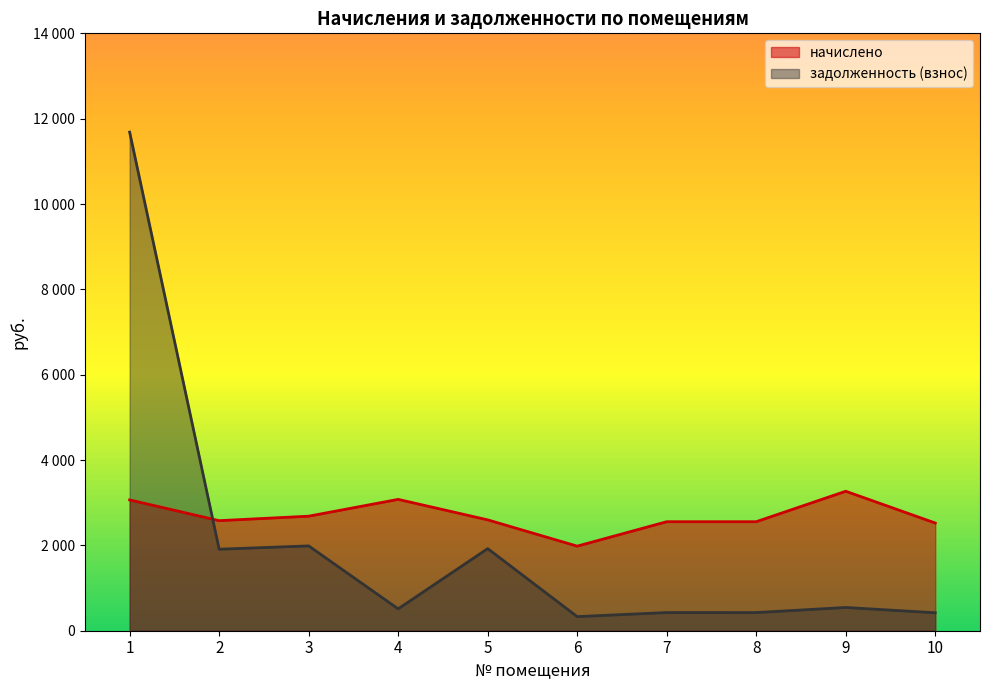

What is the sum of the начислено values at 2 and 8?

5134.1